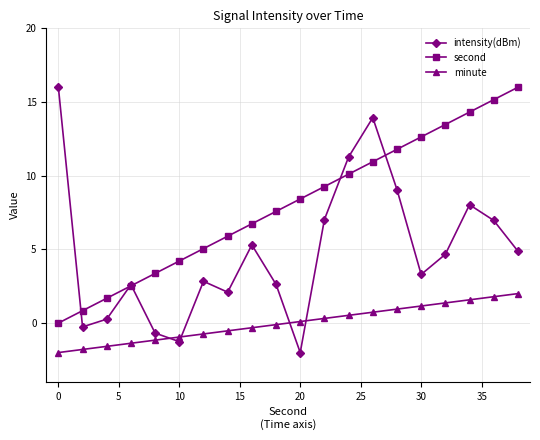

What is the sum of all intensity(dBm) values?

96.7